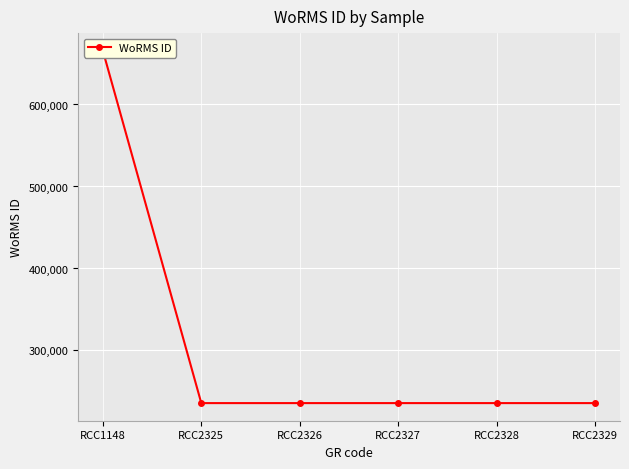

Reading left to right, transcribe all the data shown in this chart.

RCC1148=665573	RCC2325=235804	RCC2326=235804	RCC2327=235804	RCC2328=235804	RCC2329=235804